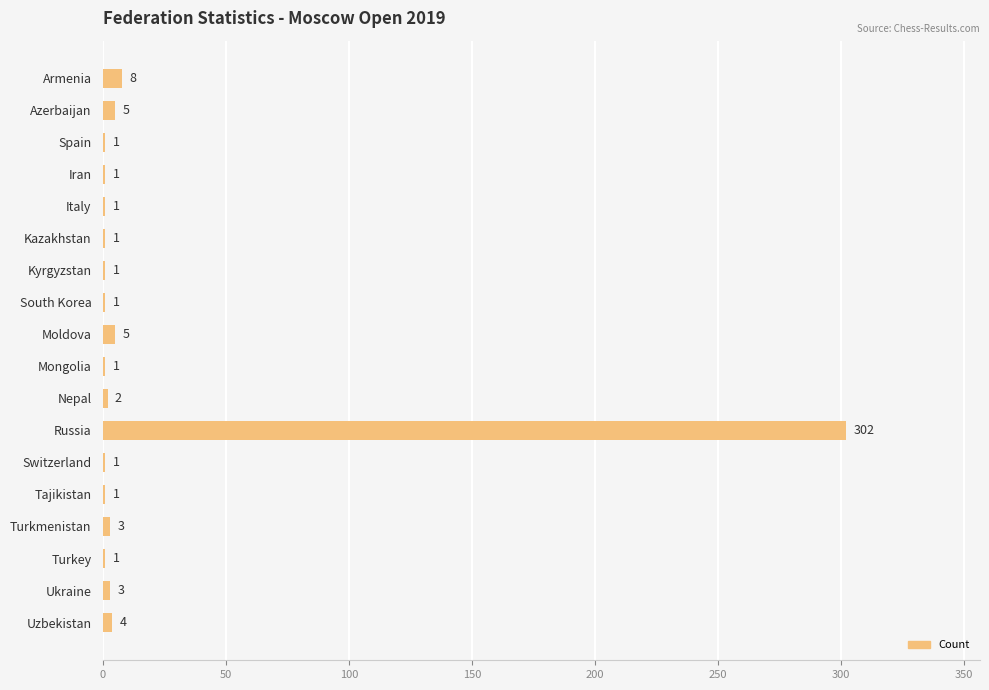

How many categories are shown in the chart?

18